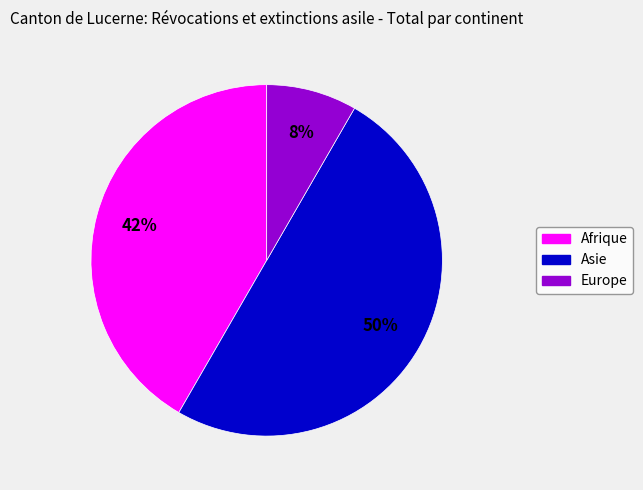

What is the ratio of the value at Asie to the value at Afrique?

1.2